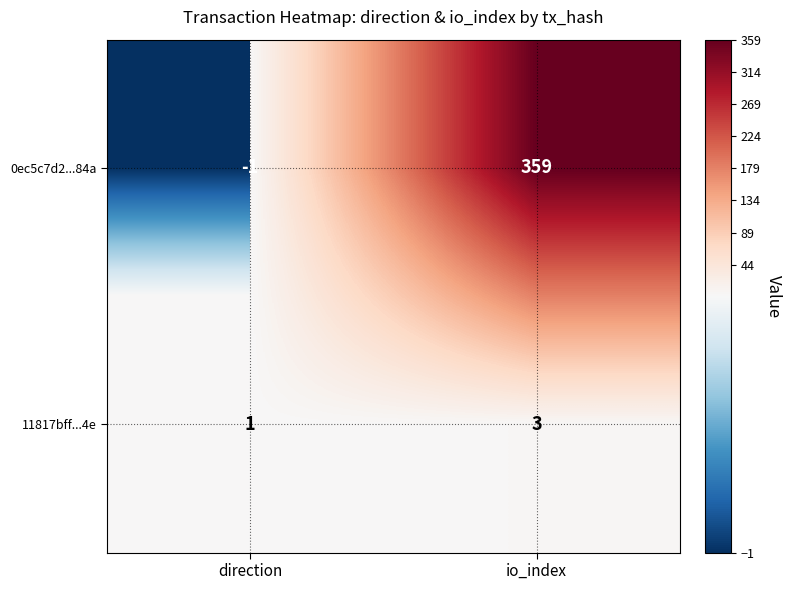

List the series in order of their overall mean, highest first.

0ec5c7d2...84a, 11817bff...4e